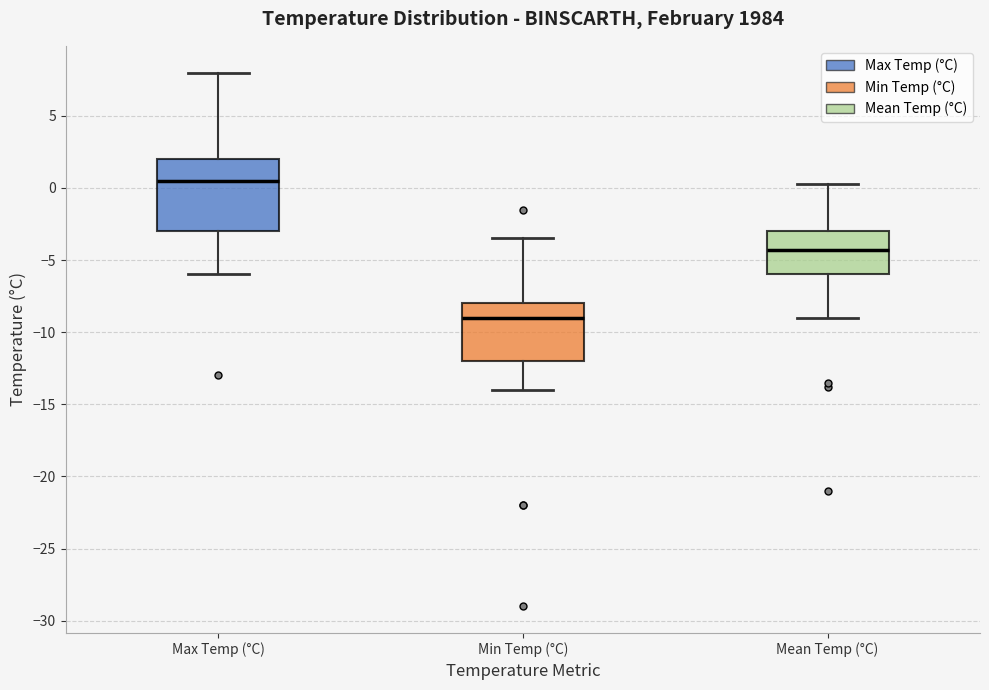

Reading left to right, transcribe this box plot: for each box, give where its median line is, the range the box spans, and where its two whiskers end, as read against the y-axis. The values are not printed on the chart, so give them approximately, as read against the axis.

Max Temp (°C): median 0.5, box -3.0 to 2.0, whiskers -6.0 to 8.0
Min Temp (°C): median -9.0, box -12.0 to -8.0, whiskers -14.0 to -3.5
Mean Temp (°C): median -4.5, box -6.0 to -3.0, whiskers -9.0 to 0.5